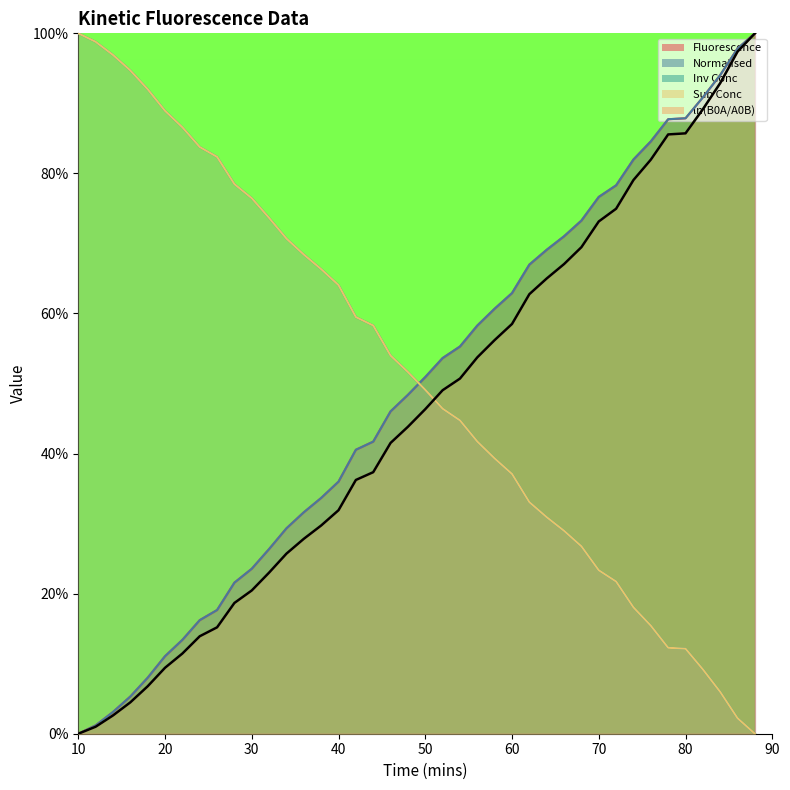

List the series in order of their peak value, highest first.

Fluorescence, Normalised, Inv Conc, Sub Conc, ln(B0A/A0B)